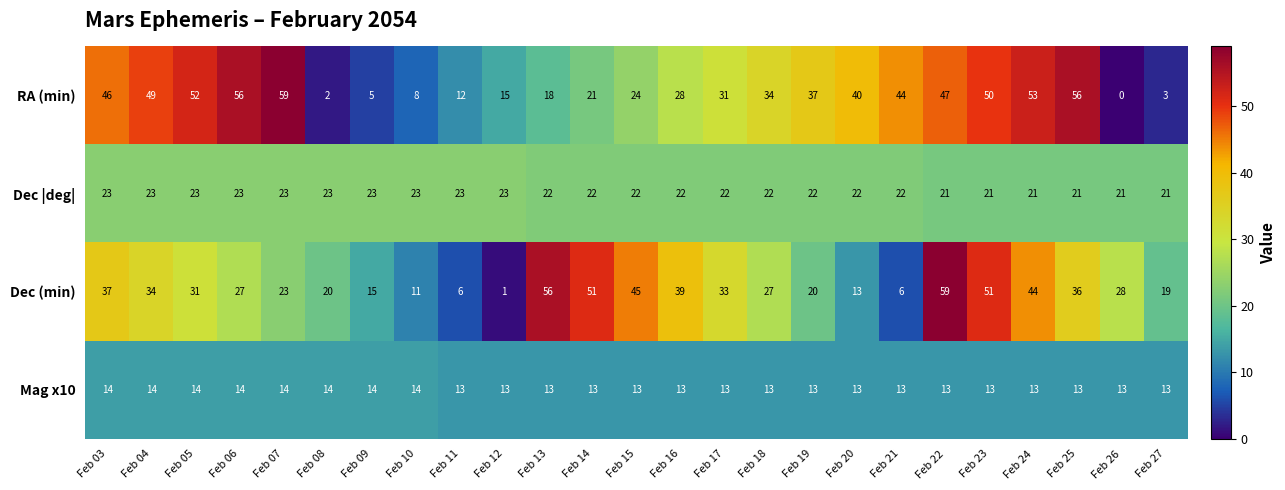

How many series are shown in this chart?

4